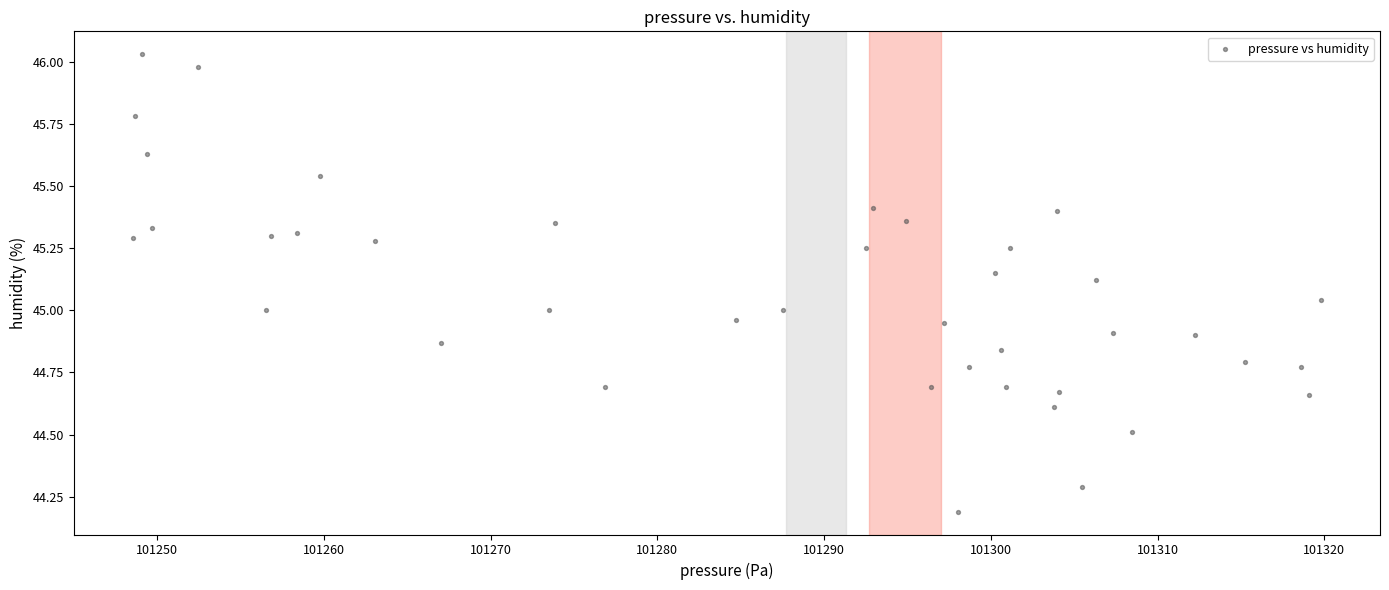

What is the range of X values (max minus min)?

71.2